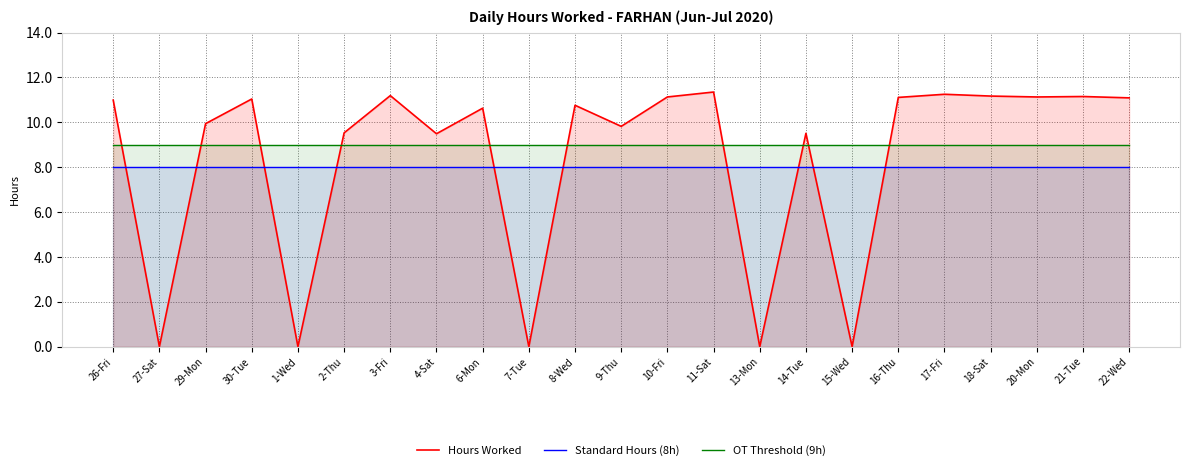

Is the value of OT Threshold (9h) at 8-Wed greater than the value of Hours Worked at 17-Fri?

No